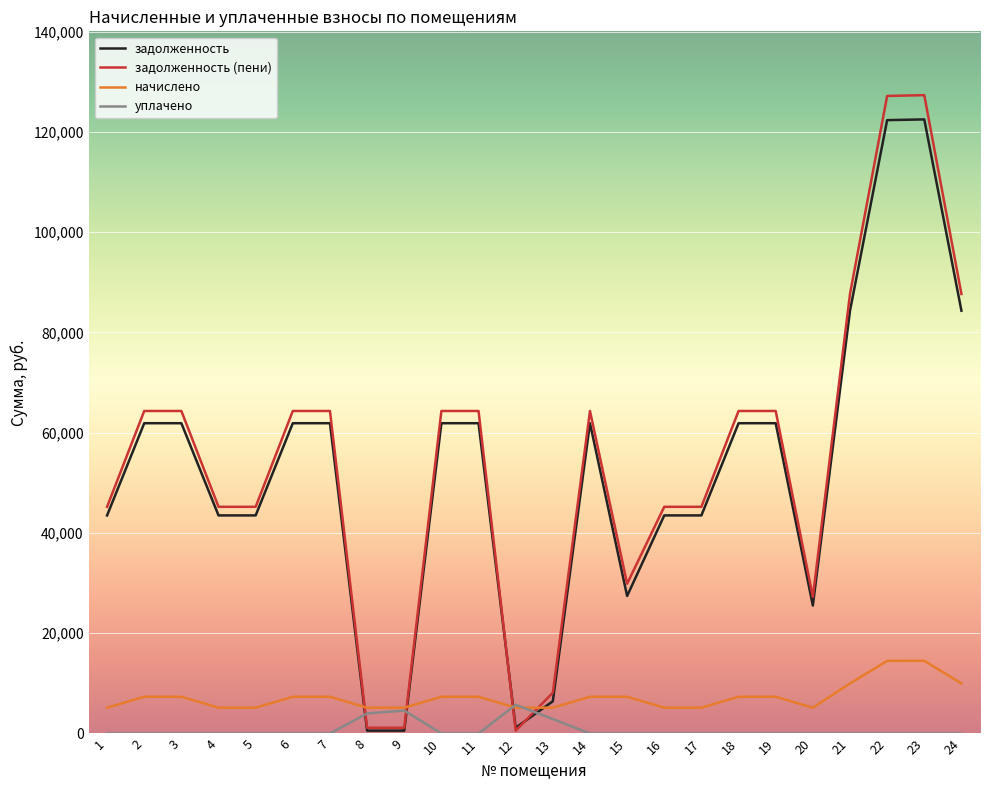

What is the total value across all series at 3?

133533.1